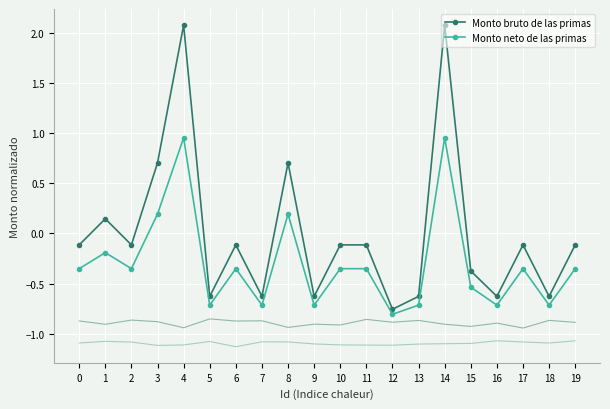

What is the value of the Monto bruto de las primas point at the 15th from the left?

2.1